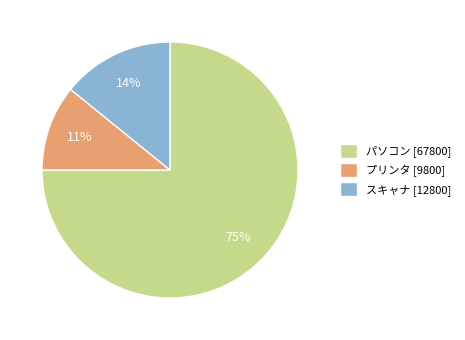

To the nearest percent, what percentage of the pie is プリンタ?

11%